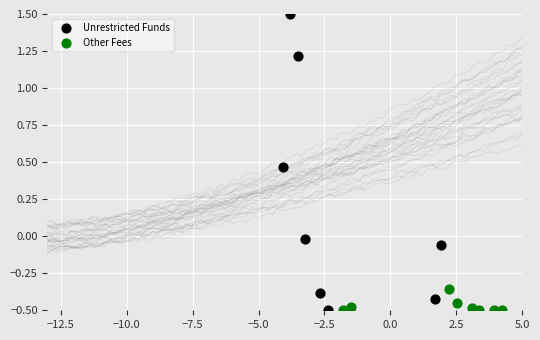

Which series reaches the maximum Y coordinate?

Unrestricted Funds